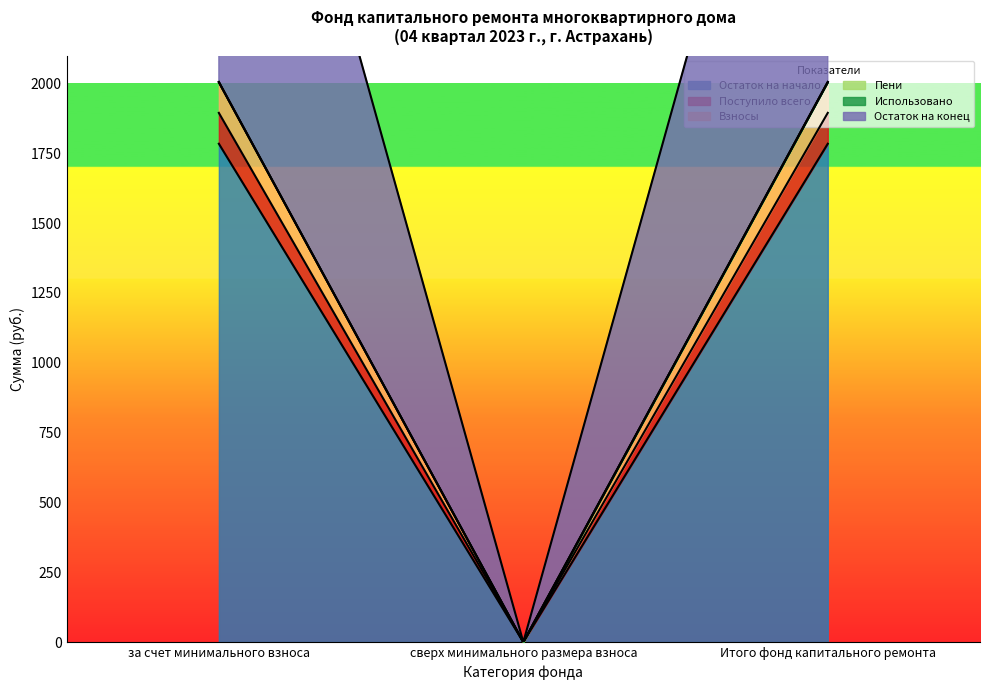

What position from the right is за счет минимального взноса?

3